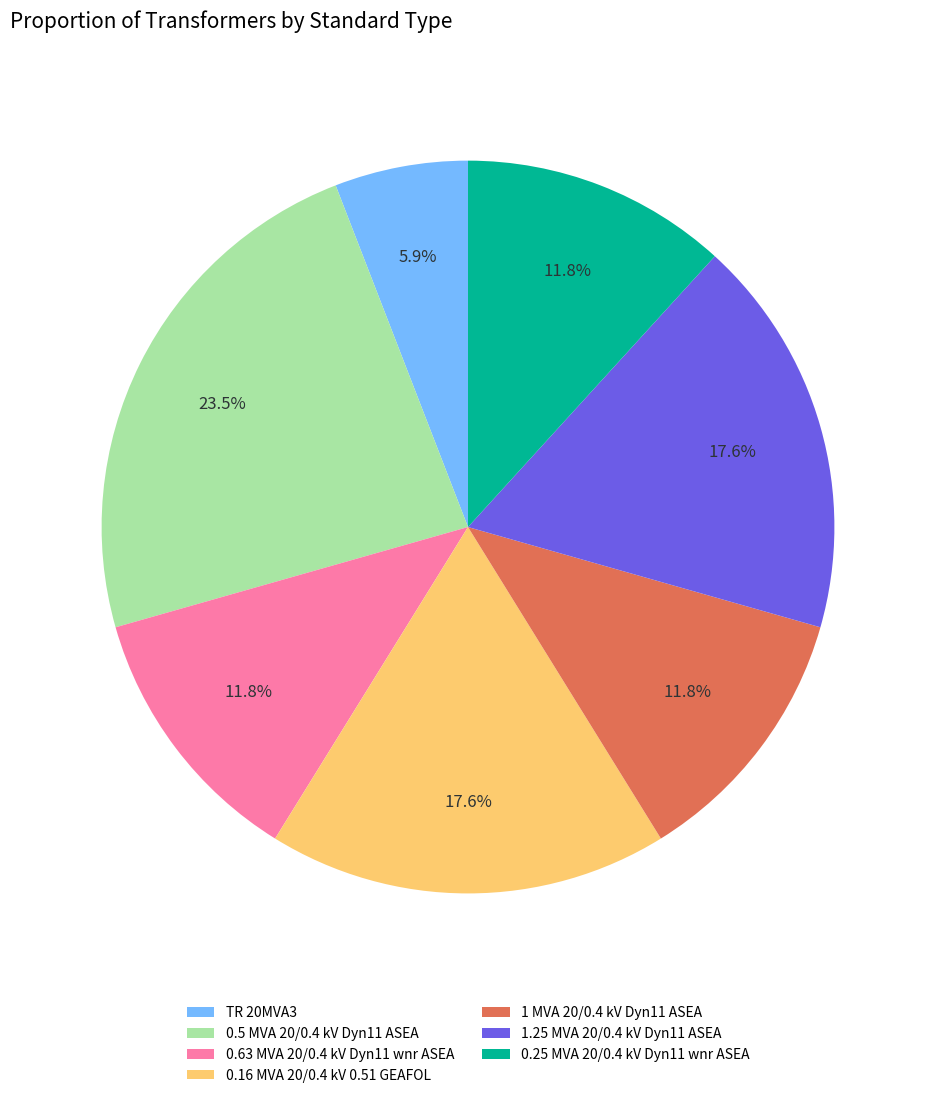

Which category has the biggest portion of the pie?

0.5 MVA 20/0.4 kV Dyn11 ASEA